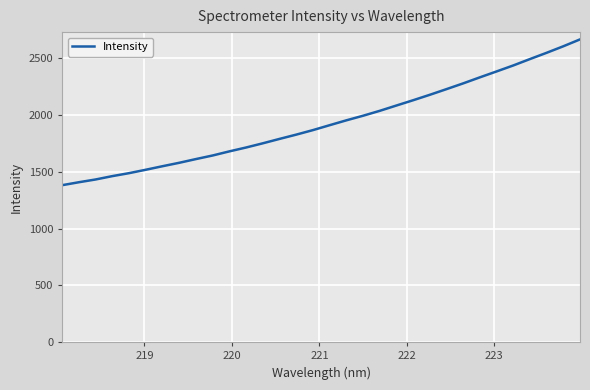

What is the greatest value displayed?

2668.2